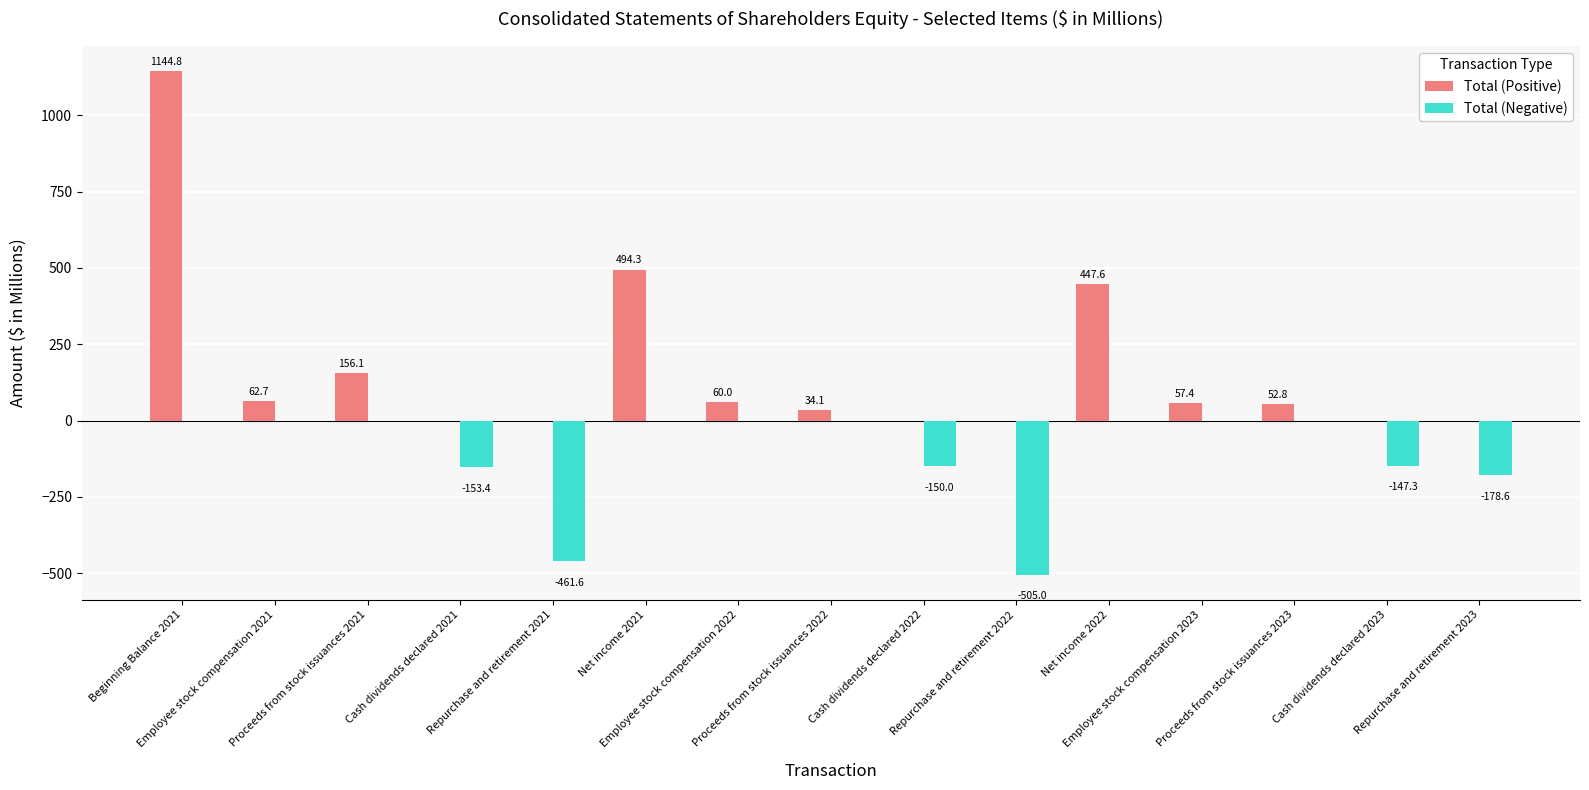

How many groups of bars are there?

15